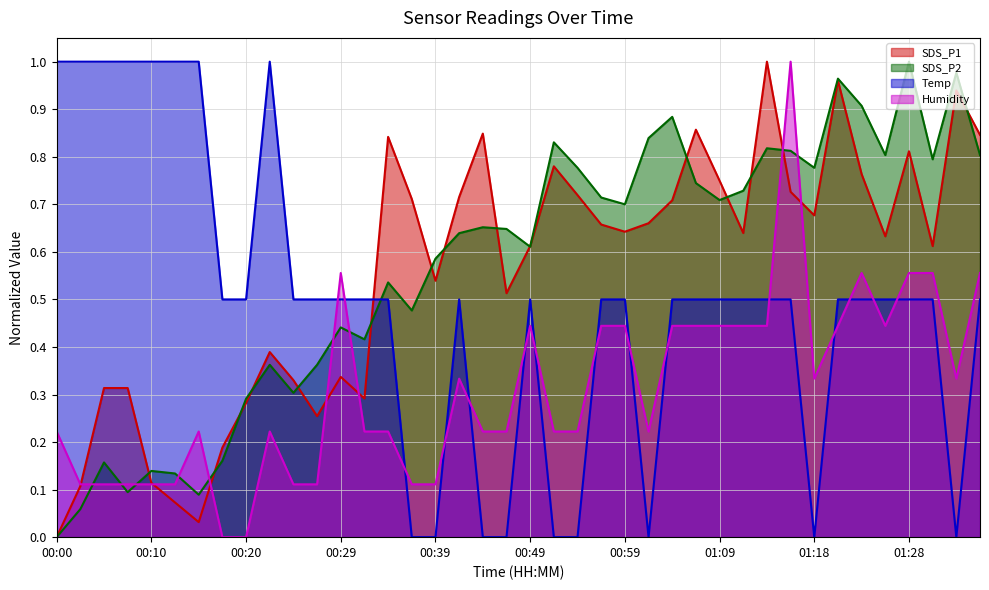

What is the label of the 39th point from the left?

01:33